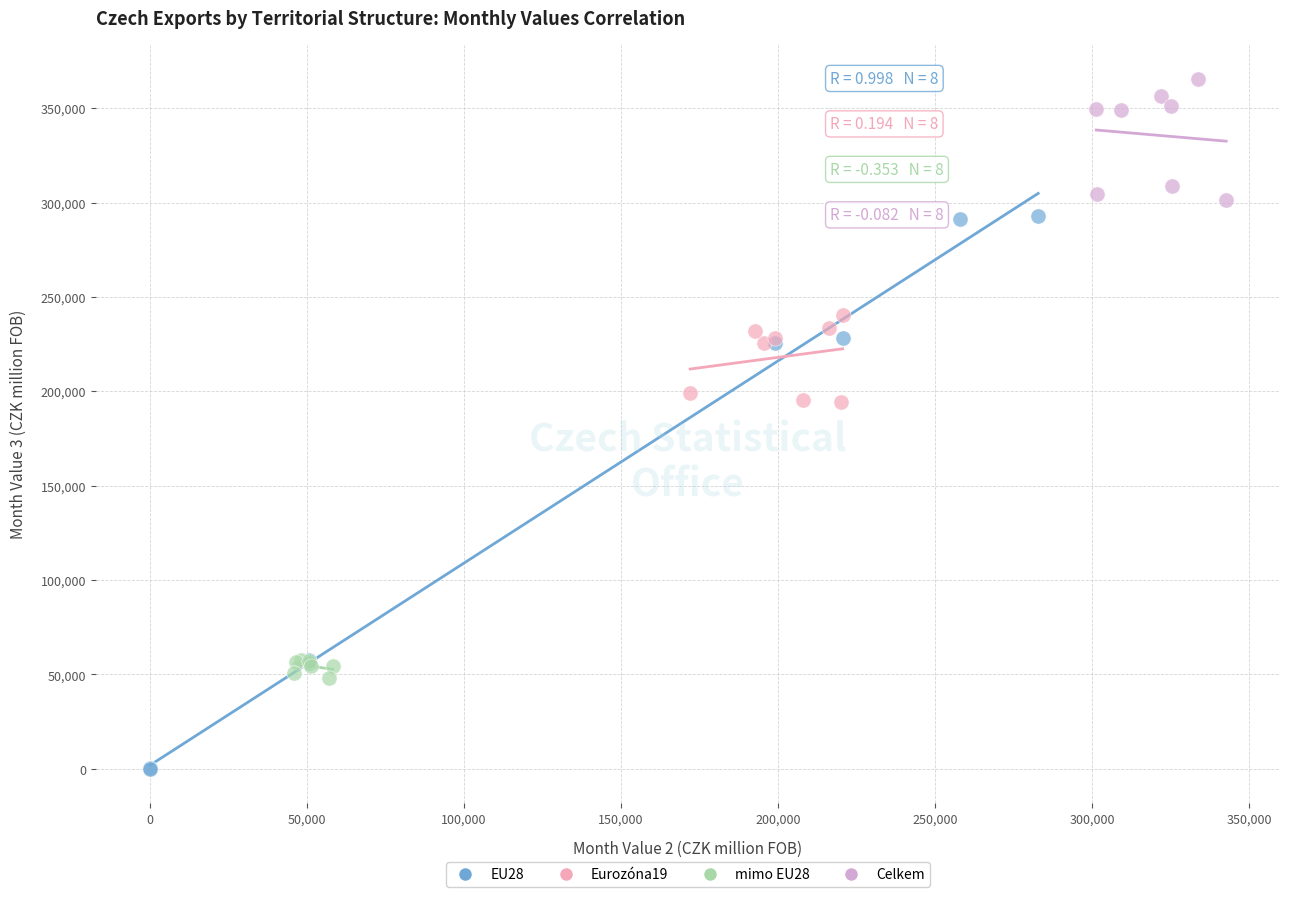

Which series reaches the minimum Y coordinate?

EU28